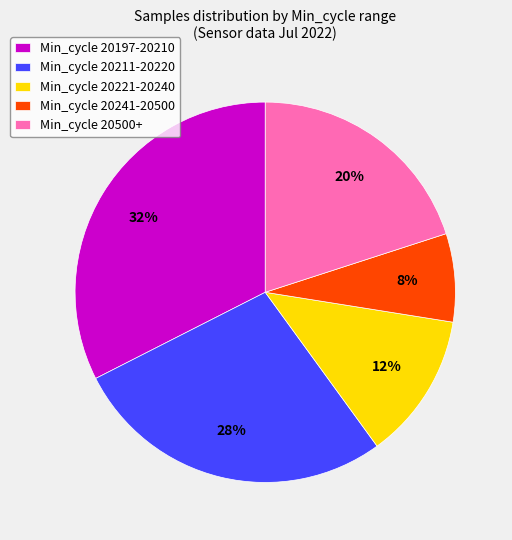

Between Min_cycle 20211-20220 and Min_cycle 20197-20210, which is larger?

Min_cycle 20197-20210